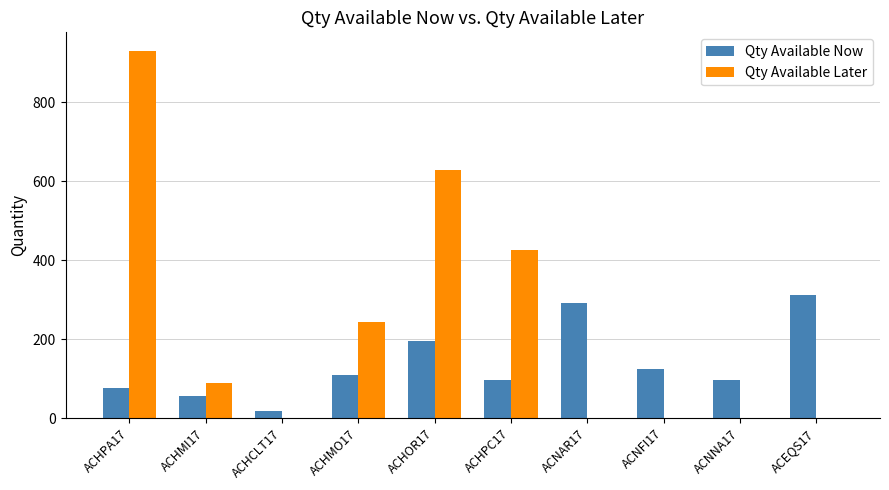

What is the sum of all Qty Available Now values?

1380